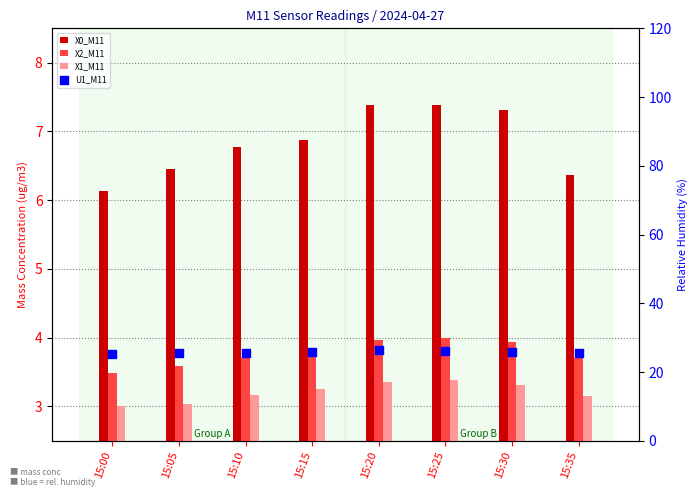

Which series contains the highest Y value?

U1_M11